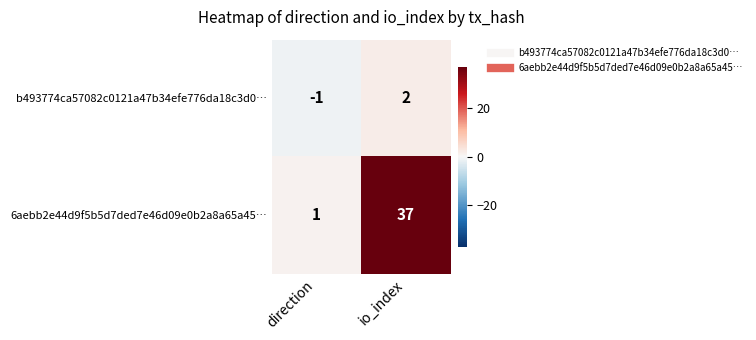

The 6aebb2e44d9f5b5d7ded7e46d09e0b2a8a65a45… series shows 16 at io_index. True or false?

False